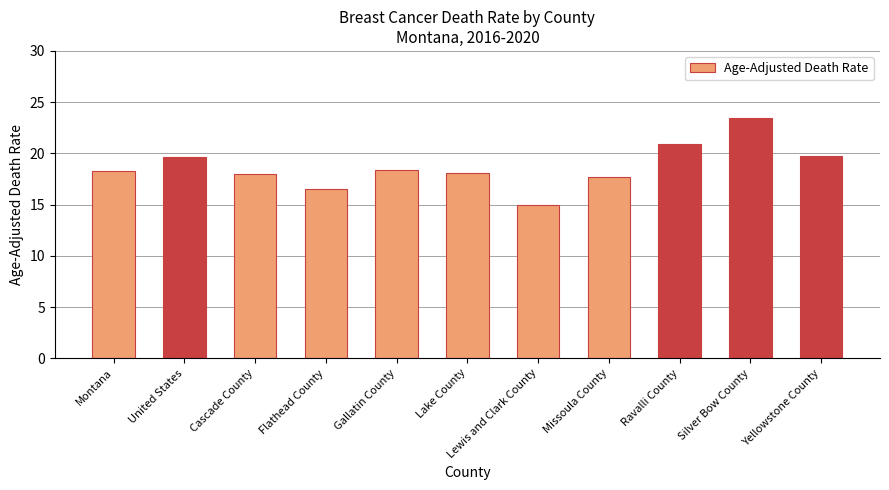

What is the maximum value shown in the chart?

23.5